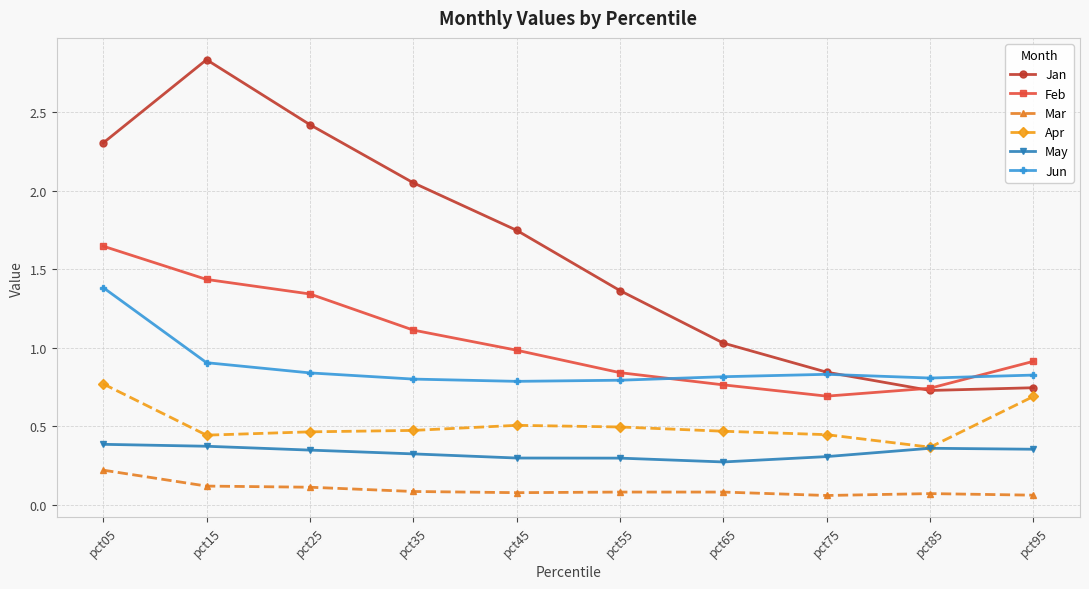

At which category does Jan reach its first local valley?

pct85